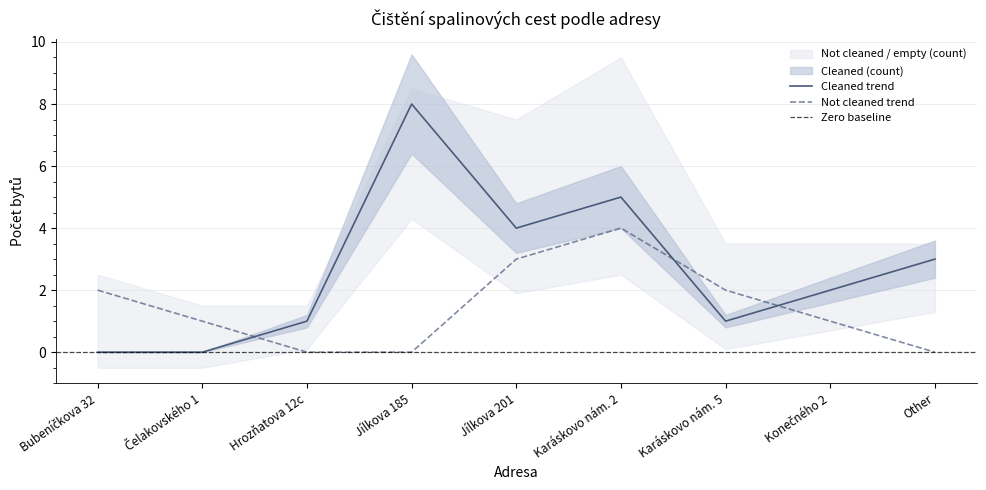

How many interior local valleys does the Cleaned (count) series have?

2